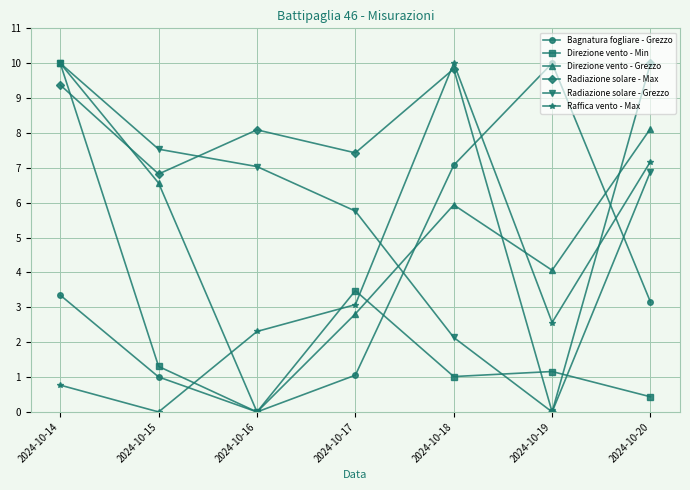

What is the difference between the Radiazione solare - Grezzo values at 2024-10-18 and 2024-10-16?

4.9